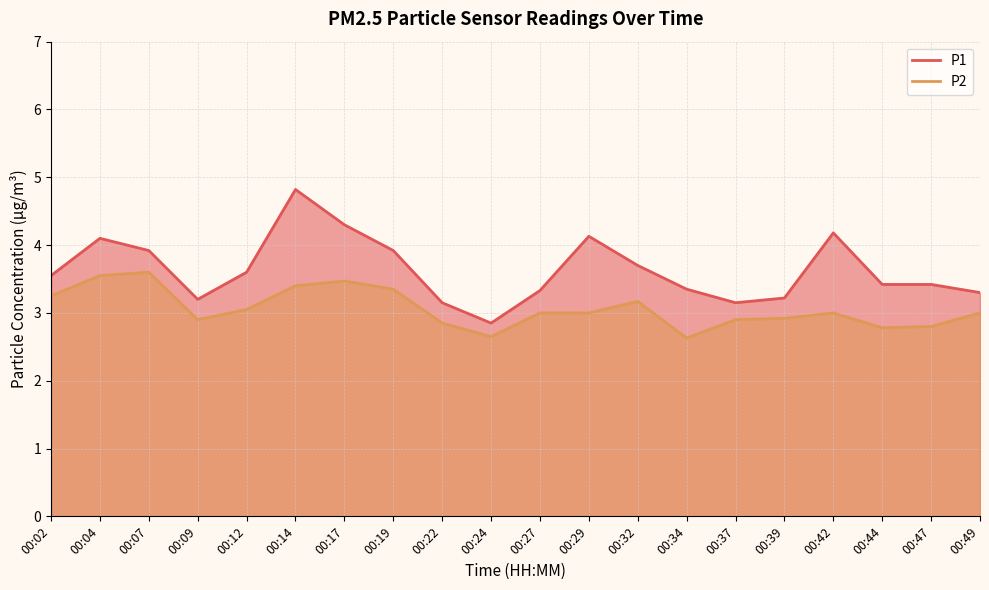

Which label corresponds to the largest value in the chart?

00:14